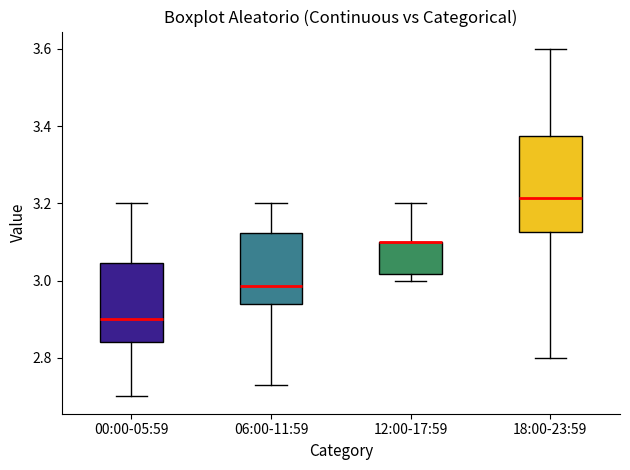

Comparing the boxes themselves (not the whiskers), which one is the tallest?

18:00-23:59